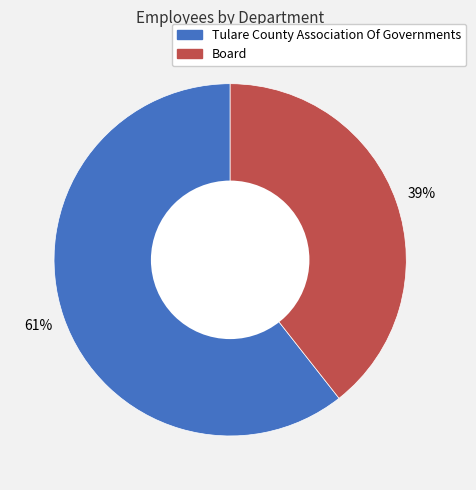

True or false: Tulare County Association Of Governments accounts for 61% of the total.

True